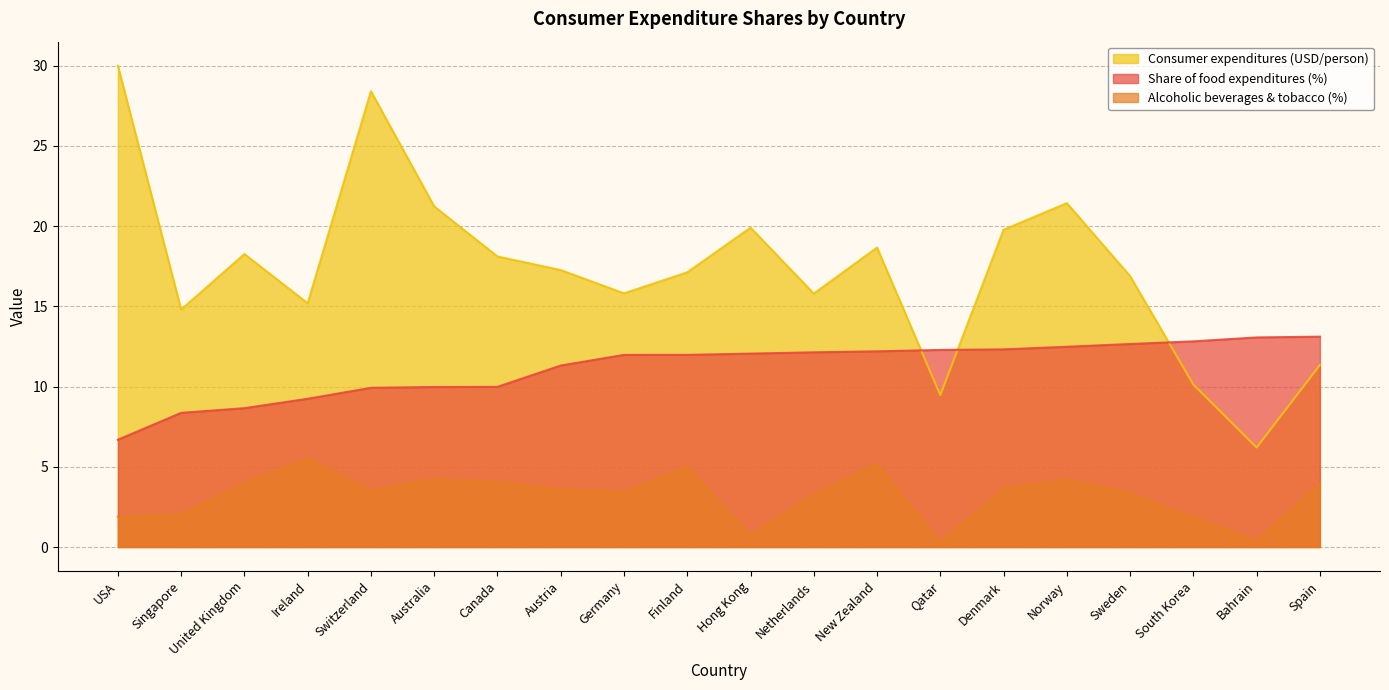

Is the value of Consumer expenditures (USD/person) at Denmark greater than the value of Share of food expenditures (%) at South Korea?

Yes